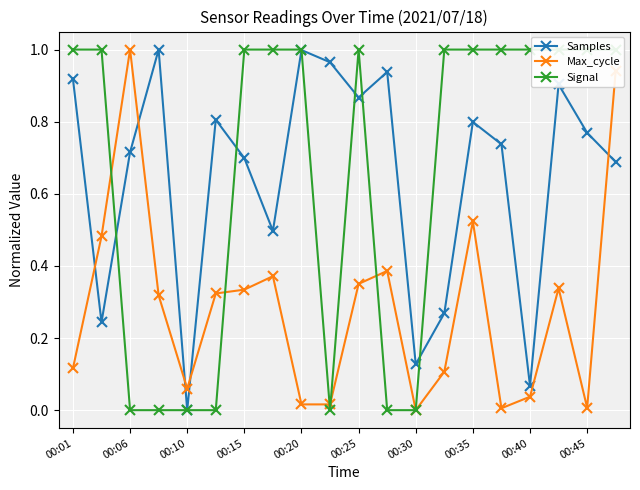

What is the sum of all Signal values?

13.0